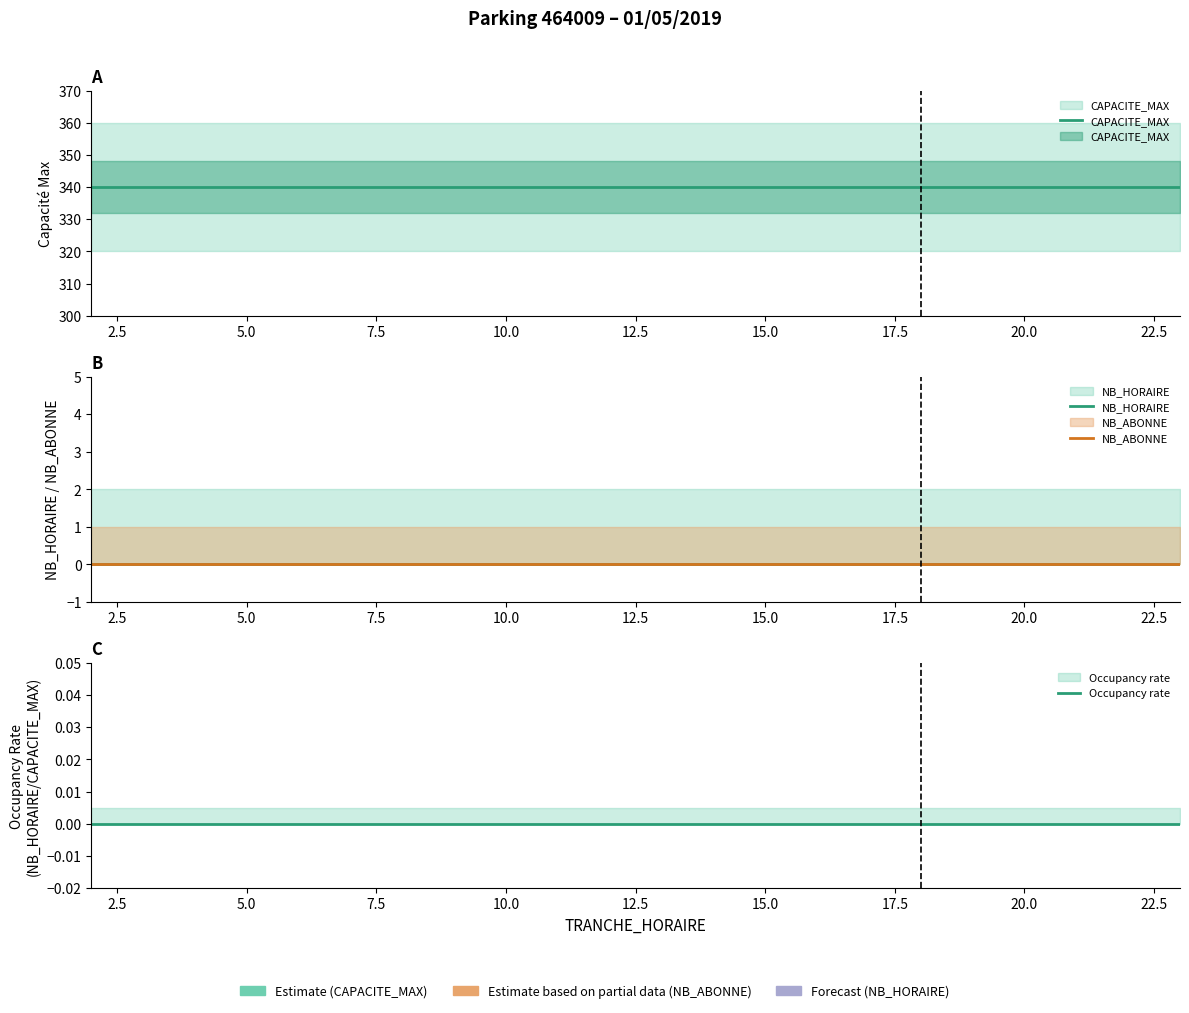

What is the sum of all CAPACITE_MAX values?

7480